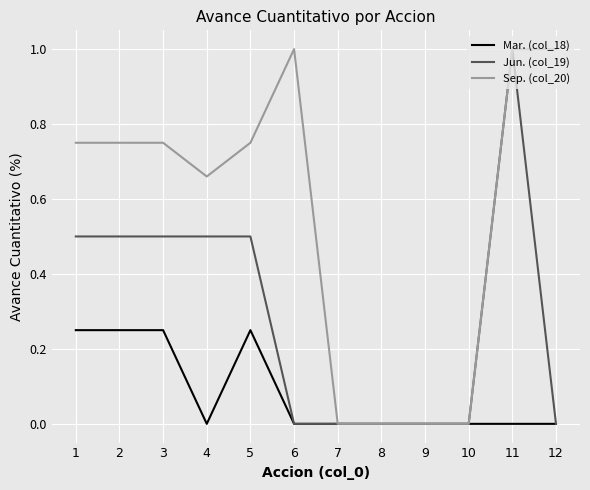

Does the chart have visible grid lines?

Yes